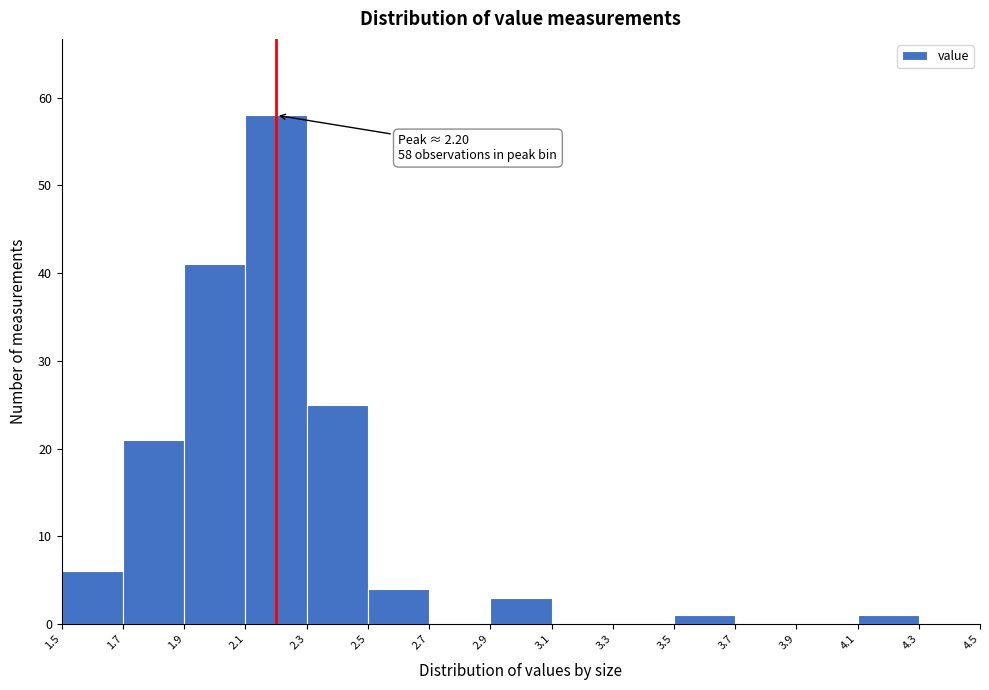

Which range on the x-axis has the tallest bar?

2.1 to 2.3